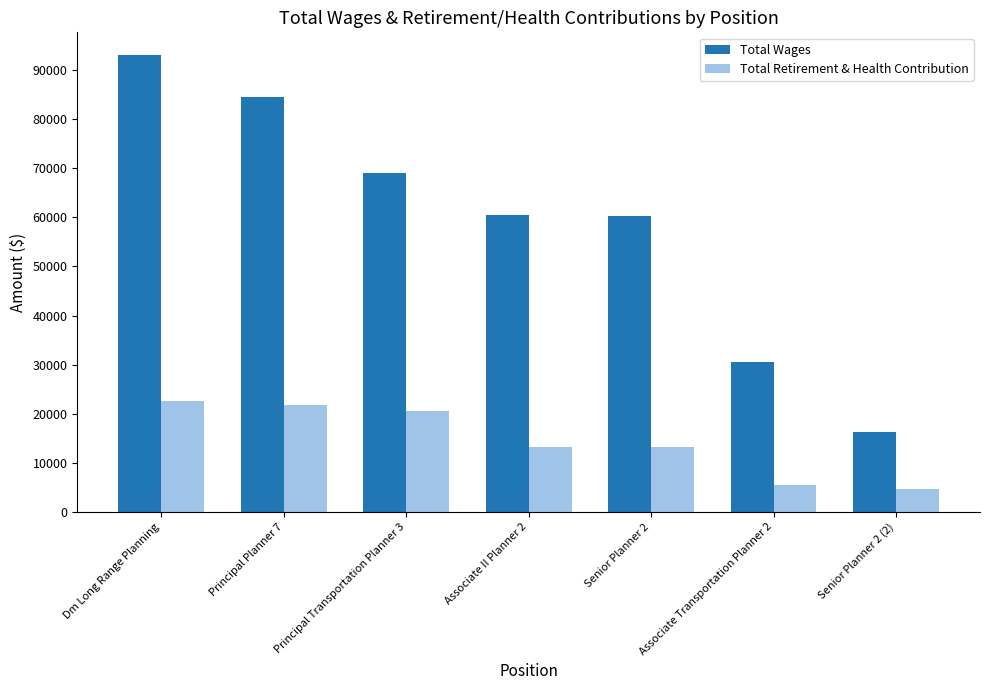

List the series in order of their overall mean, highest first.

Total Wages, Total Retirement & Health Contribution